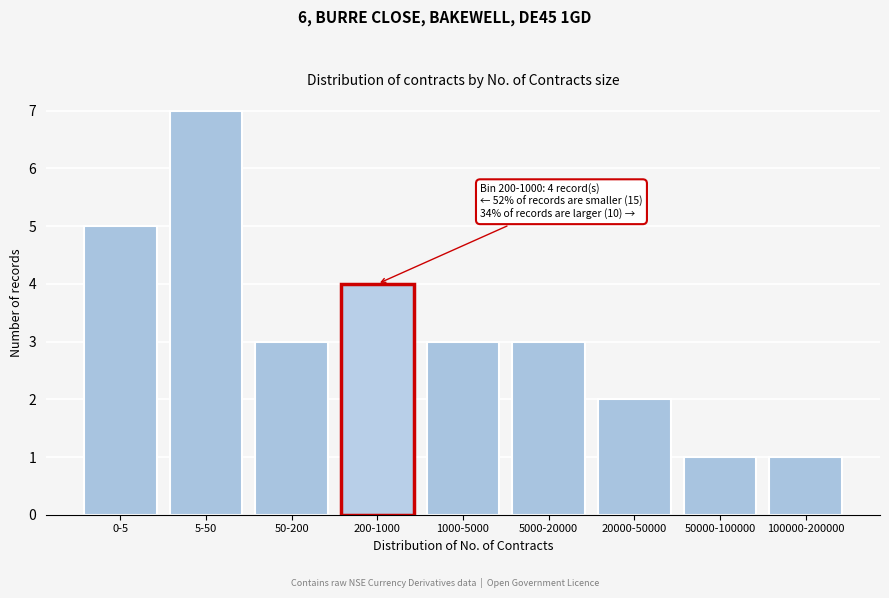

Reading left to right, what are all the values shown in this chart?

0-5=5	5-50=7	50-200=3	200-1000=4	1000-5000=3	5000-20000=3	20000-50000=2	50000-100000=1	100000-200000=1